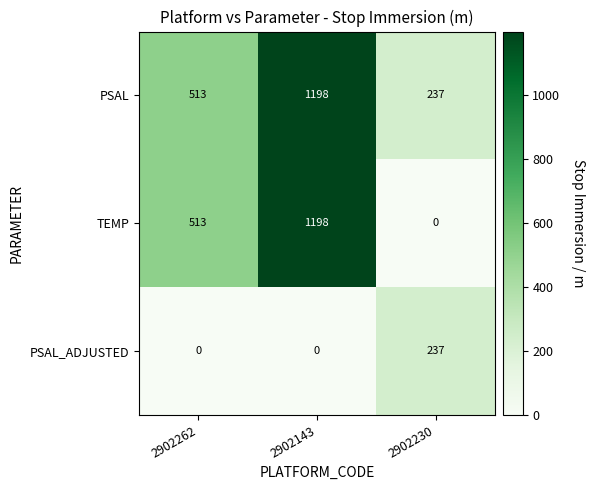

The value of PSAL at 2902230 is 237. True or false?

True